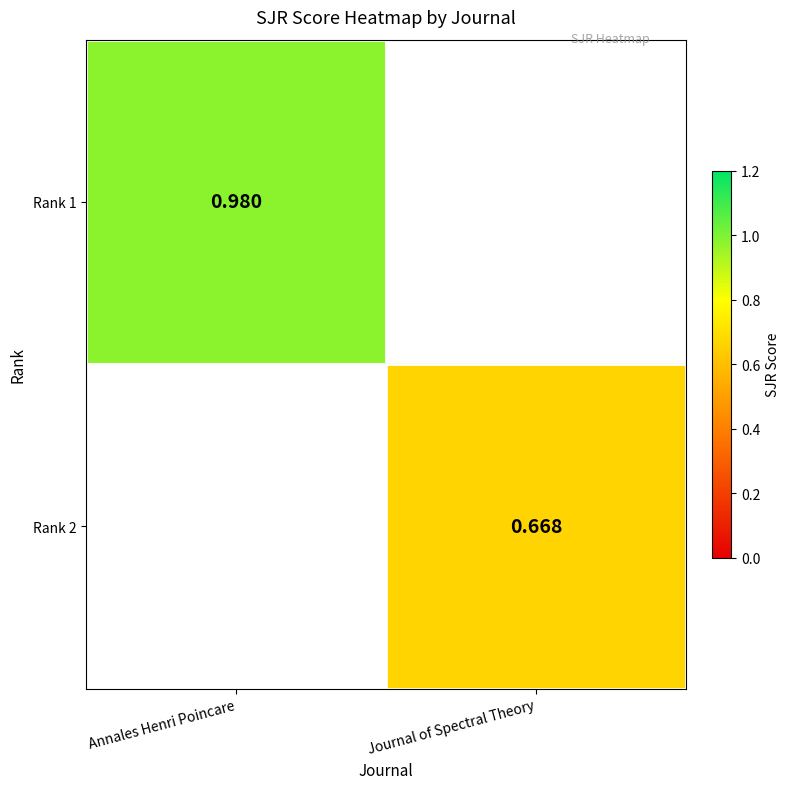

Between Annales Henri Poincare and Journal of Spectral Theory, which is larger?

Annales Henri Poincare